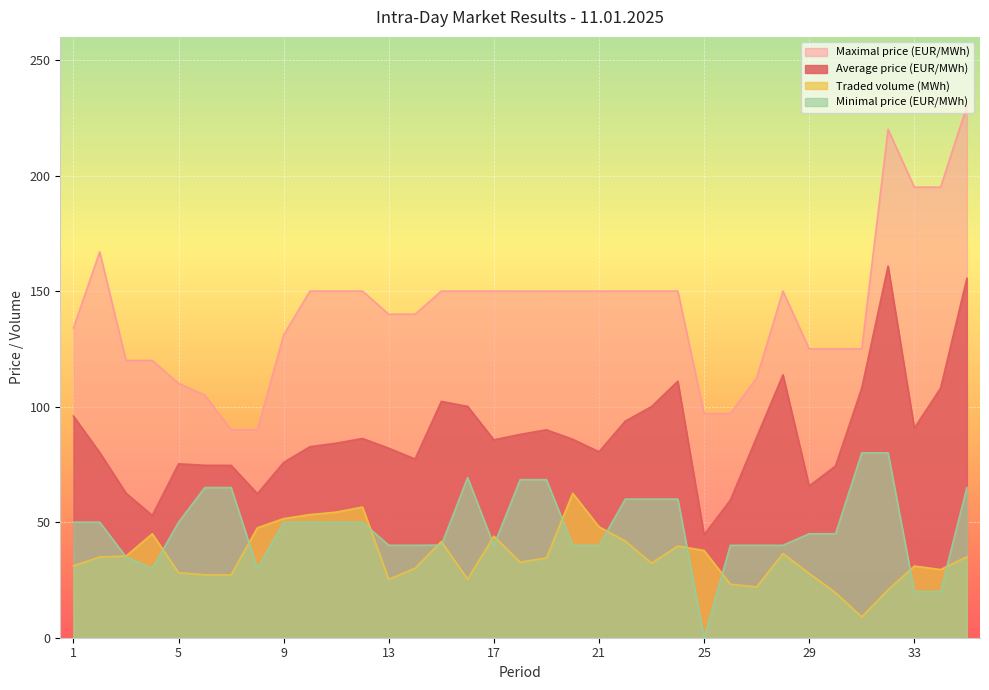

What is the sum of the Minimal price (EUR/MWh) values at 1 and 10?

100.0